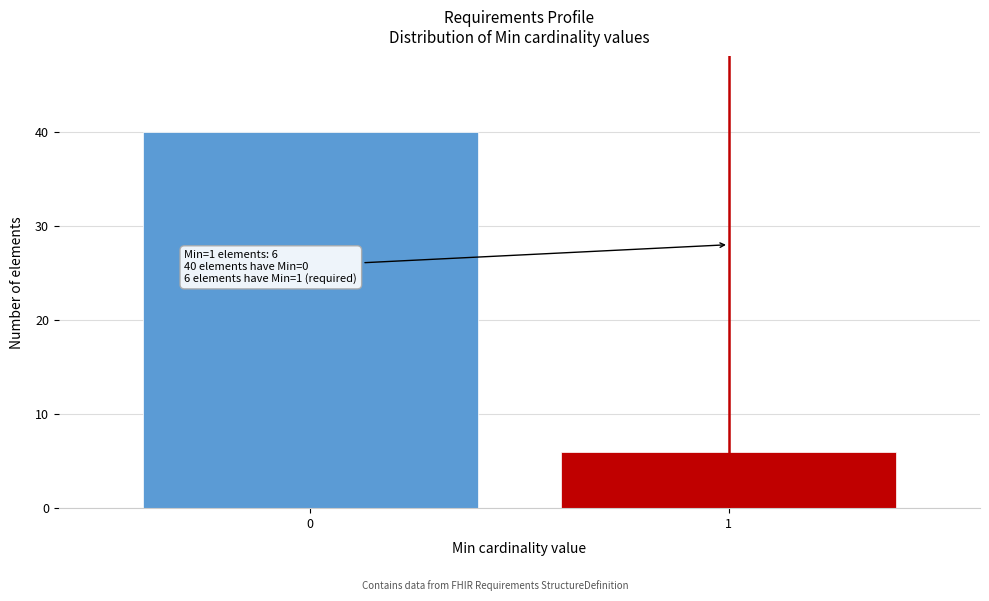

Reading right to left, extract all data points from this chart.

1=6	0=40